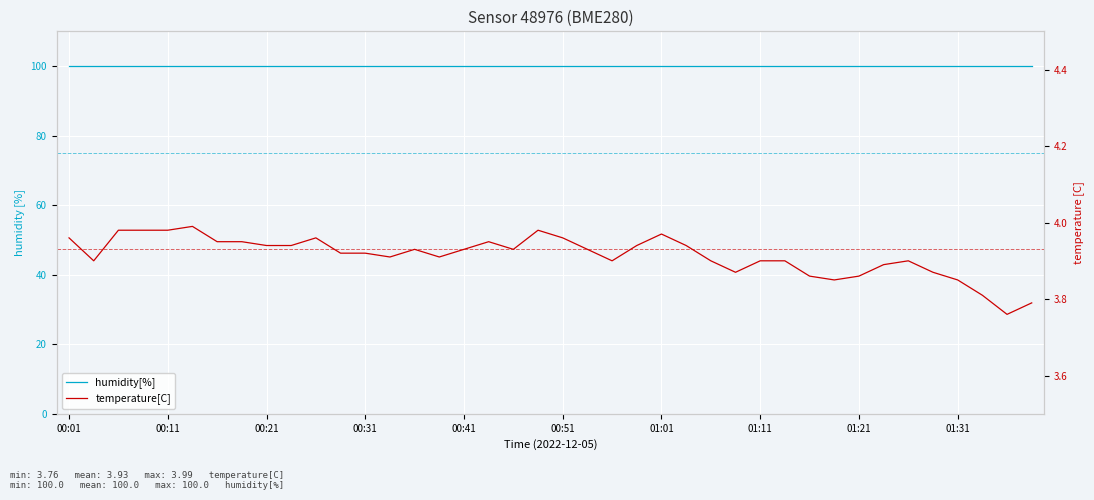

True or false: humidity[%] has a value of 134.7 at 10.

False